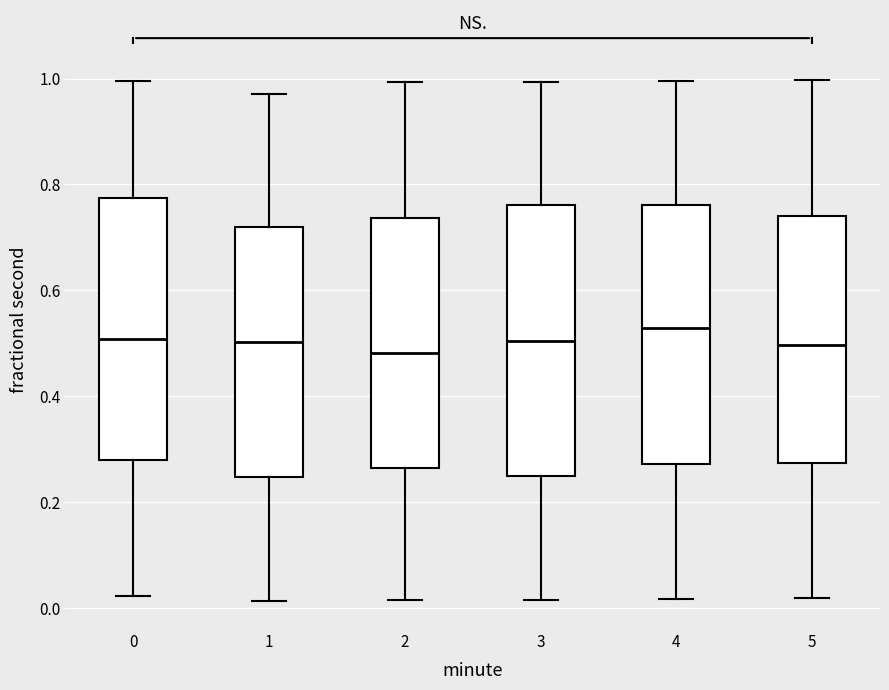

Reading left to right, transcribe this box plot: for each box, give where its median line is, the range the box spans, and where its two whiskers end, as read against the y-axis. The values are not printed on the chart, so give them approximately, as read against the axis.

0: median 0.50, box 0.28 to 0.78, whiskers 0.02 to 1.00
1: median 0.50, box 0.24 to 0.72, whiskers 0.02 to 0.98
2: median 0.48, box 0.26 to 0.74, whiskers 0.02 to 1.00
3: median 0.50, box 0.24 to 0.76, whiskers 0.02 to 1.00
4: median 0.52, box 0.28 to 0.76, whiskers 0.02 to 1.00
5: median 0.50, box 0.28 to 0.74, whiskers 0.02 to 1.00